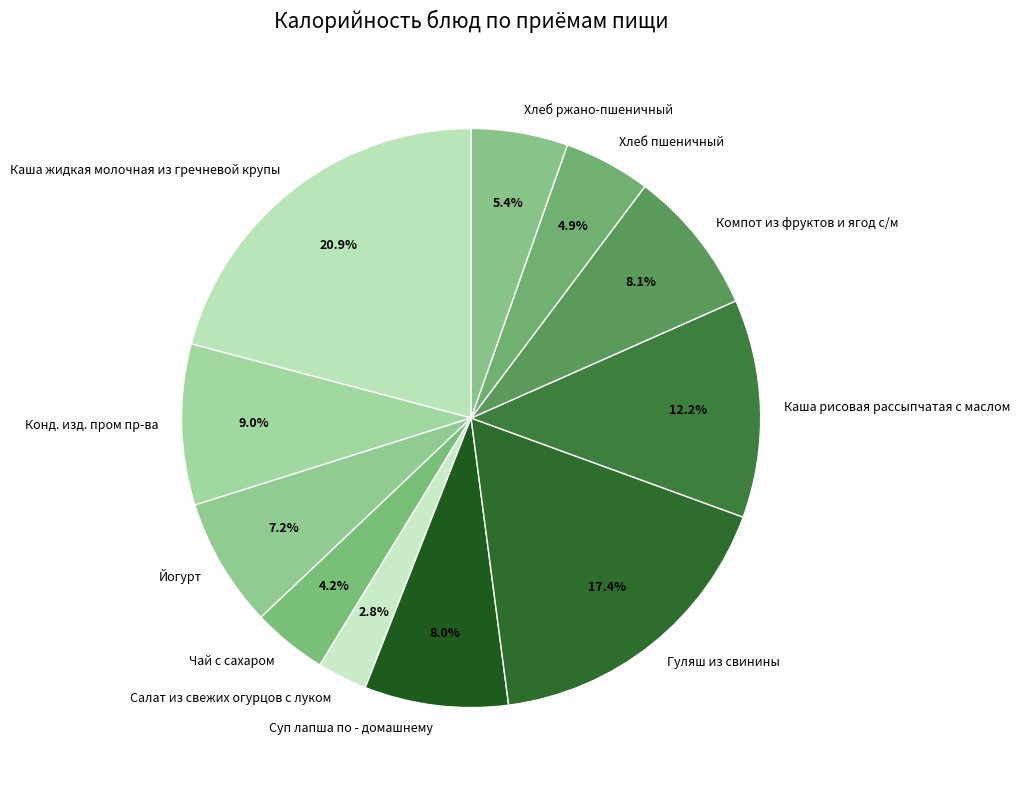

Does Каша жидкая молочная из гречневой крупы represent more than half of the total?

No